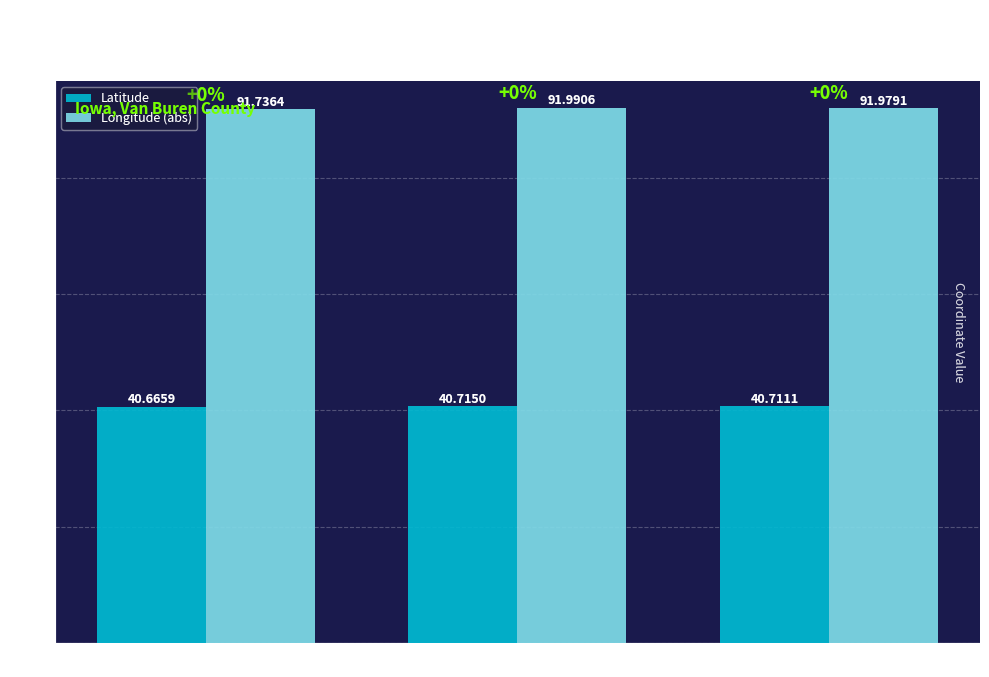

At ID: 24037, list the series in order from smallest to largest.

Latitude, Longitude (abs)